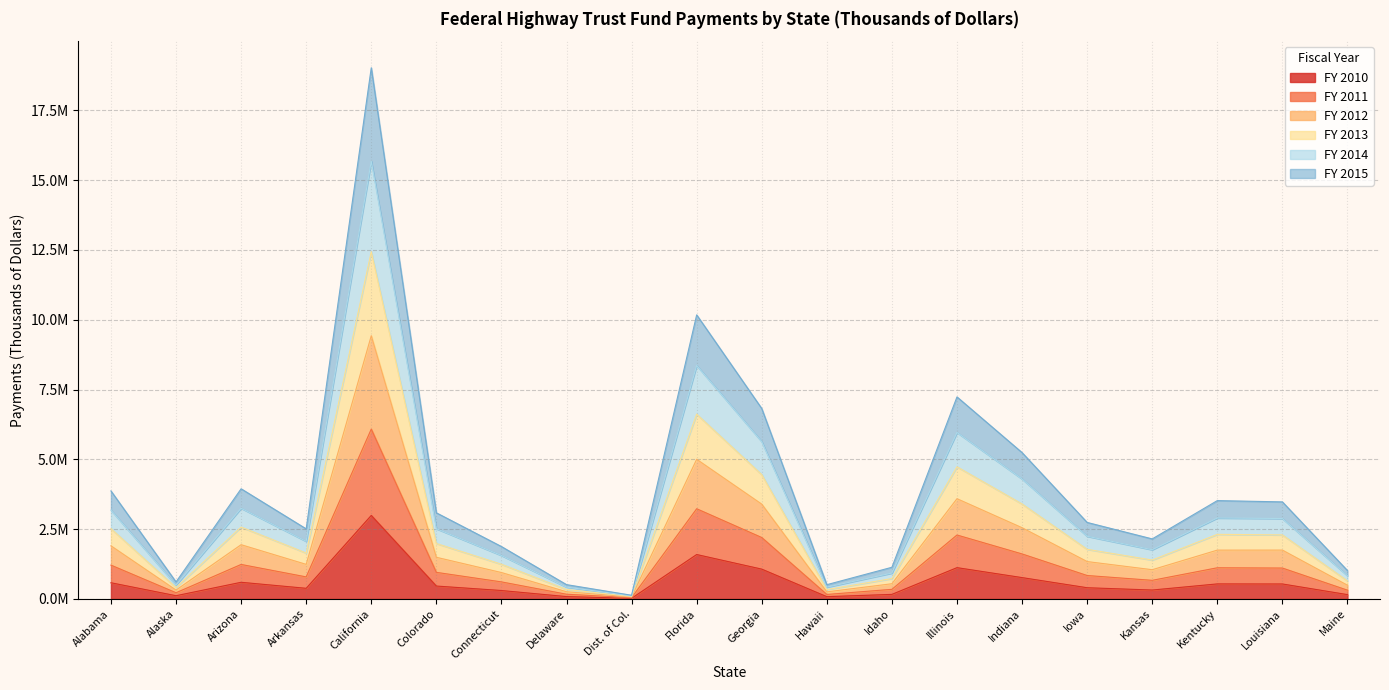

At how many categories does at least one series exceed 16701342?

1